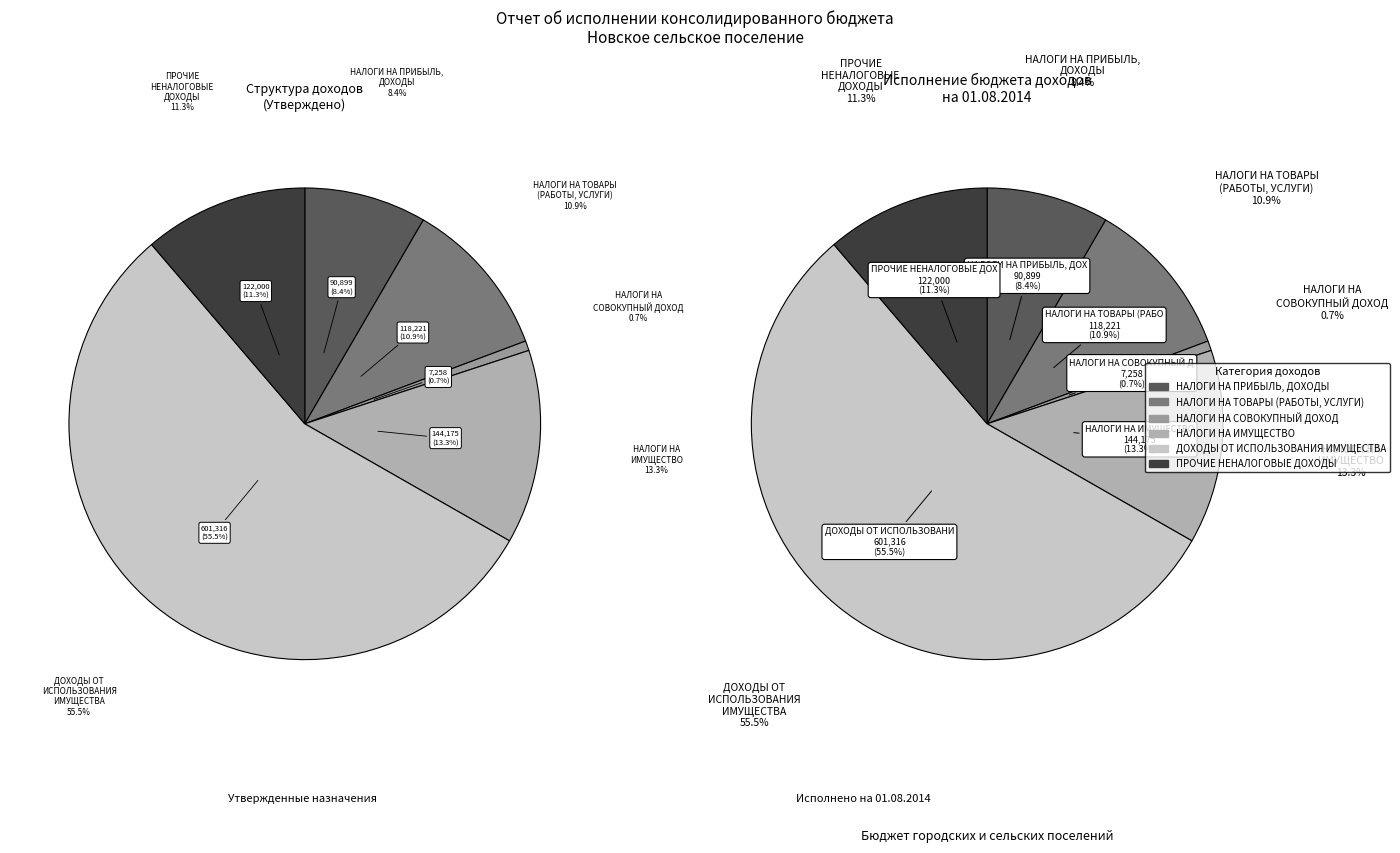

To the nearest percent, what is the combined percentage of НАЛОГИ НА ПРИБЫЛЬ, ДОХОДЫ and НАЛОГИ НА ТОВАРЫ (РАБОТЫ, УСЛУГИ)?

19%